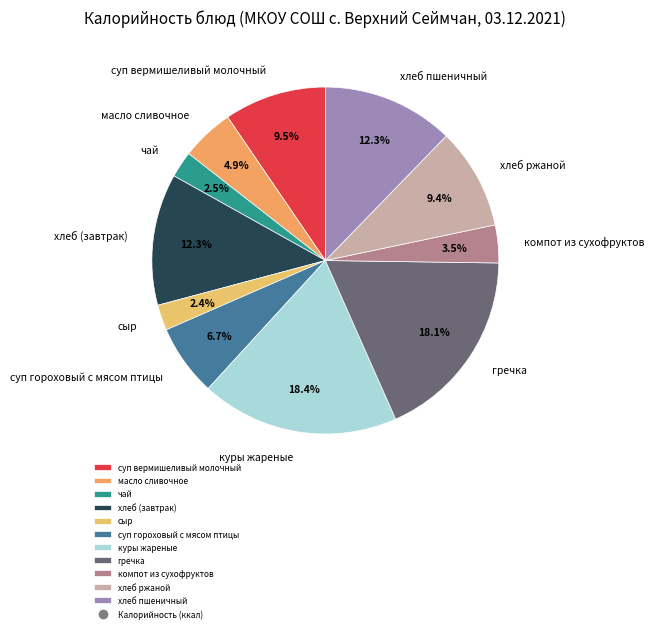

Between хлеб ржаной and суп гороховый с мясом птицы, which is larger?

хлеб ржаной